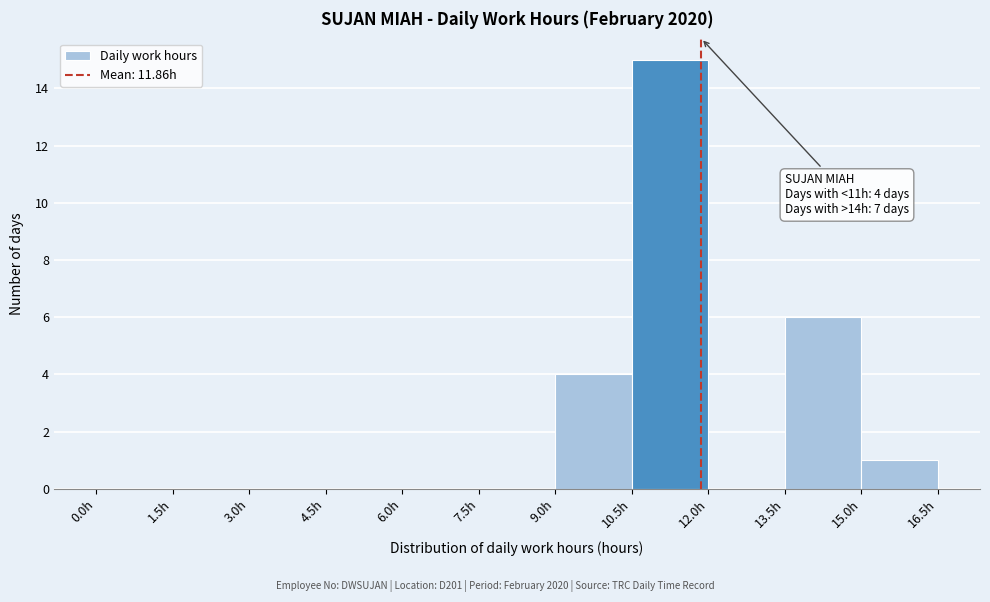

Which range on the x-axis has the tallest bar?

10.5 to 12.0